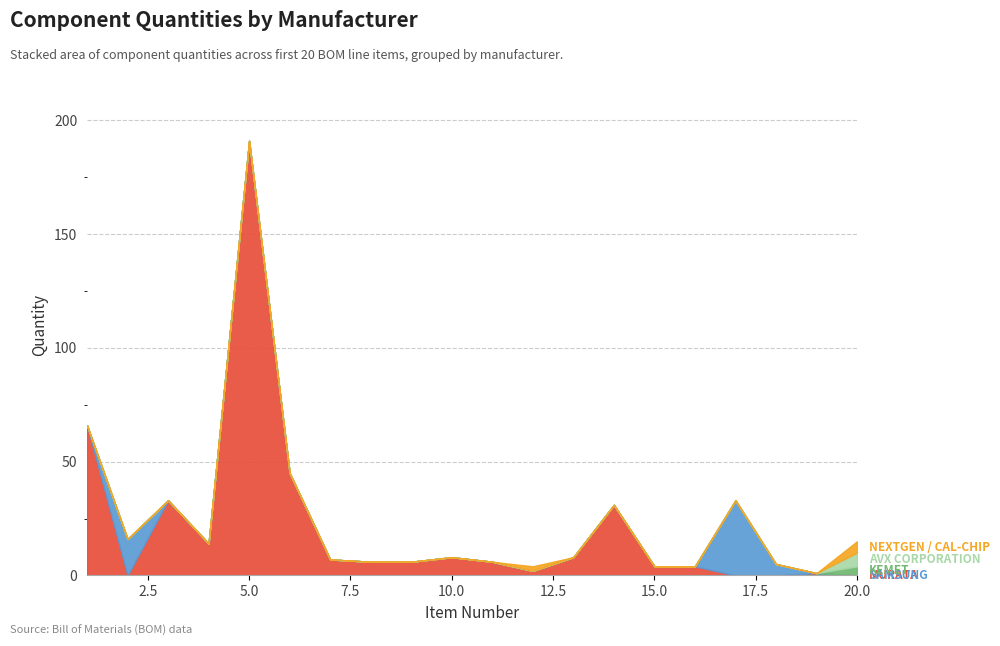

At which category is the sum across all series the highest?

5.0